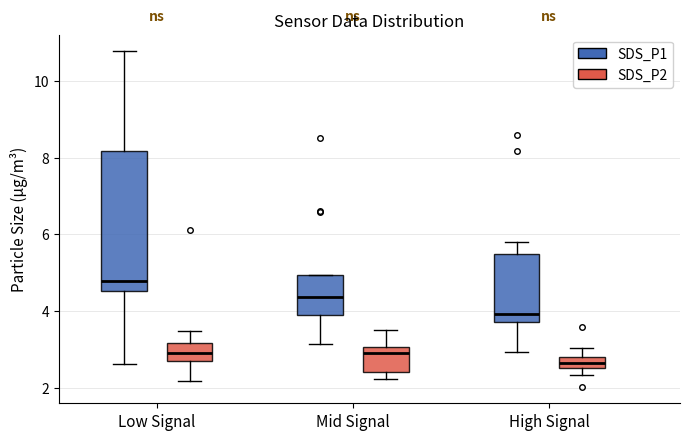

Which box has the lowest median line?

High Signal (SDS_P2)